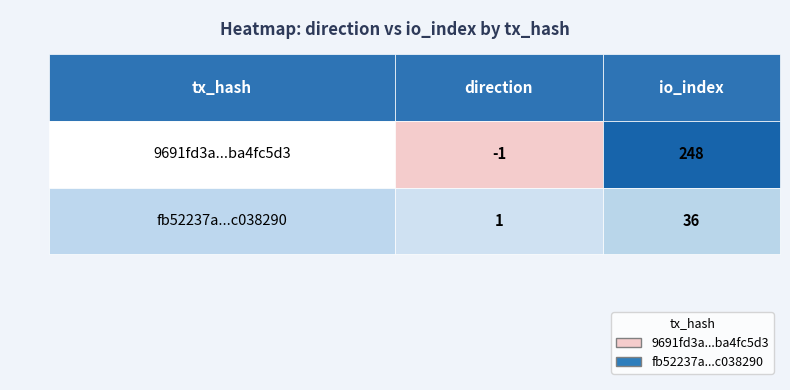

What is the smallest value displayed?

-1